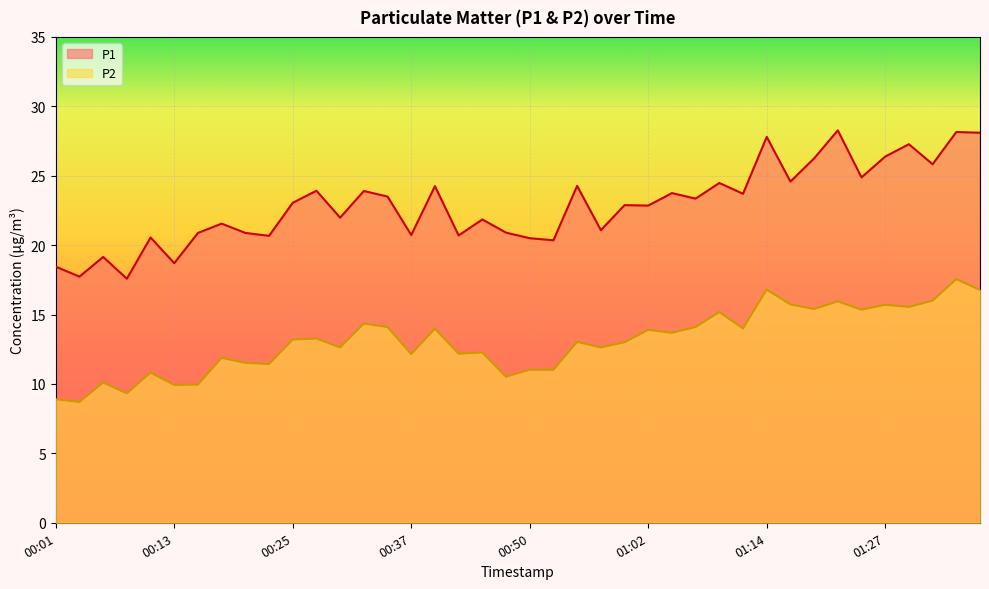

What are all the series names shown in the legend?

P1, P2